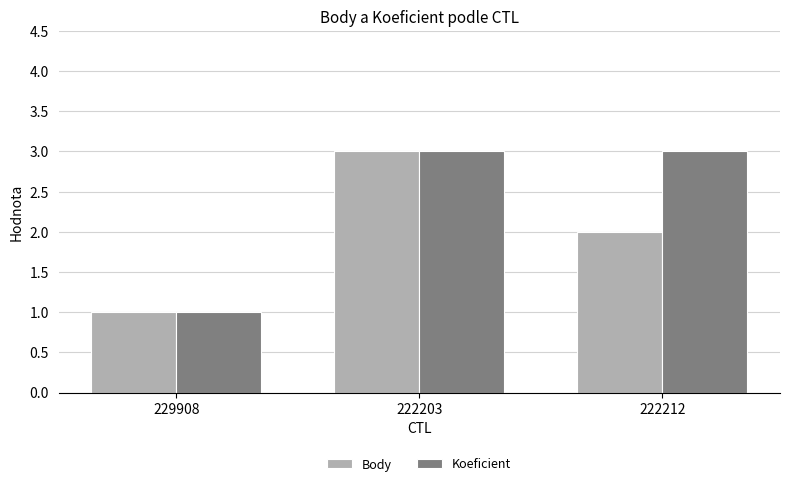

What is the label of the 3rd bar from the left?

222212